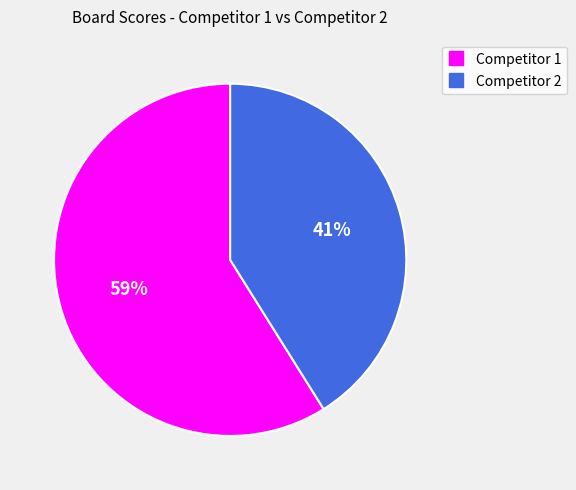

To the nearest percent, what is the difference between the largest and smallest slice percentages?

18%